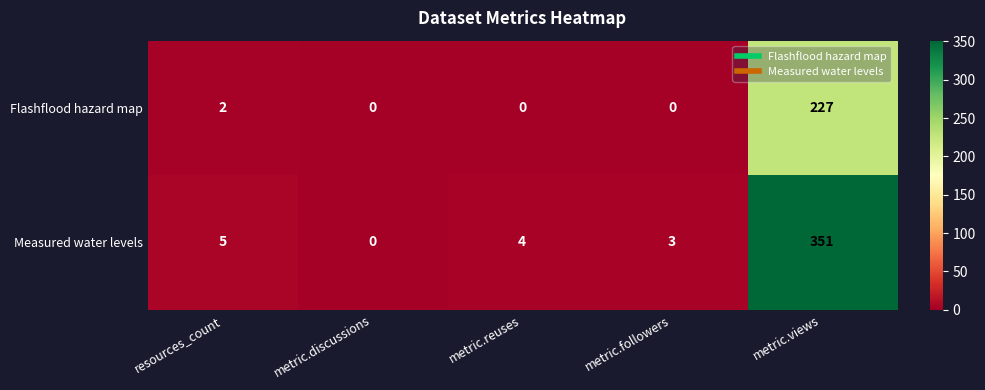

What is the difference between the Measured water levels values at metric.views and metric.followers?

348